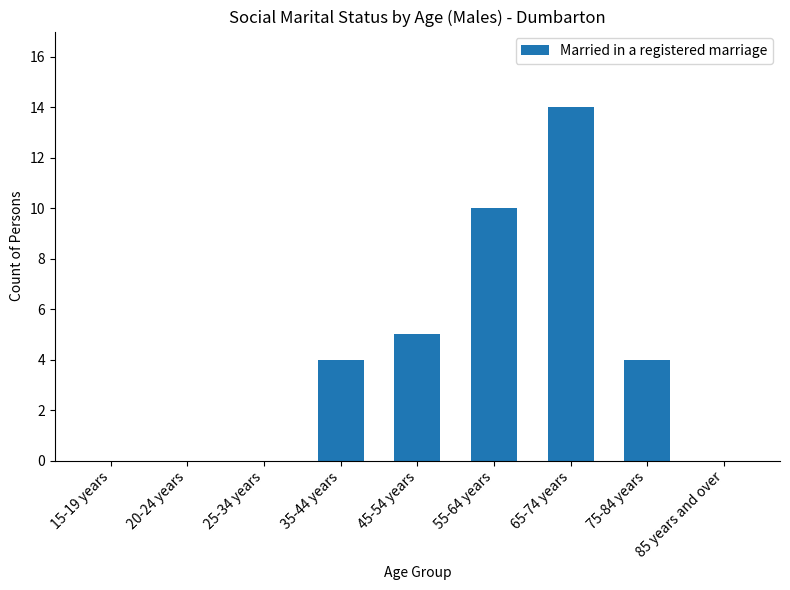

What is the sum of the values at 85 years and over and 65-74 years?

14